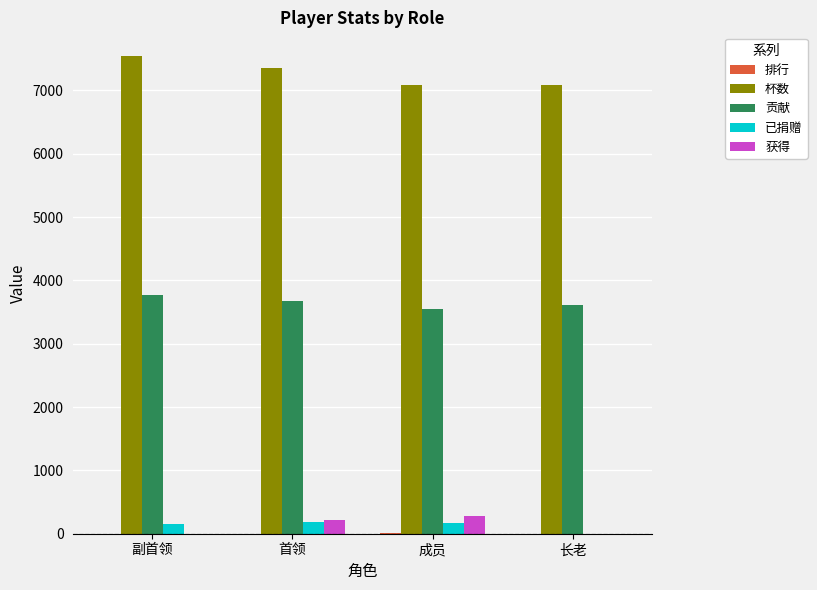

What is the sum of all 获得 values?

488